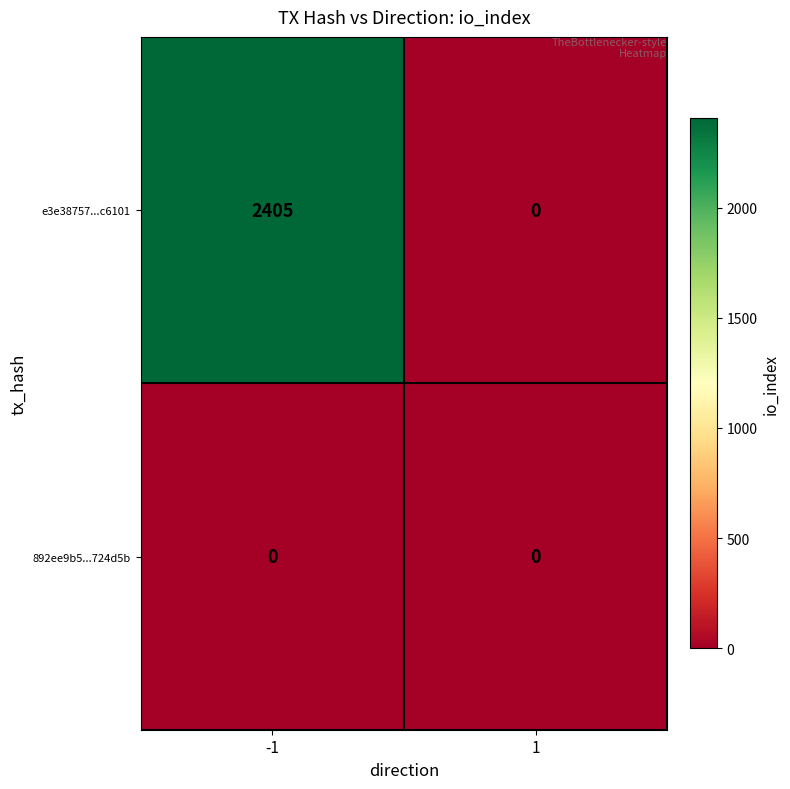

Which series has the largest range (max minus min)?

e3e38757...c6101